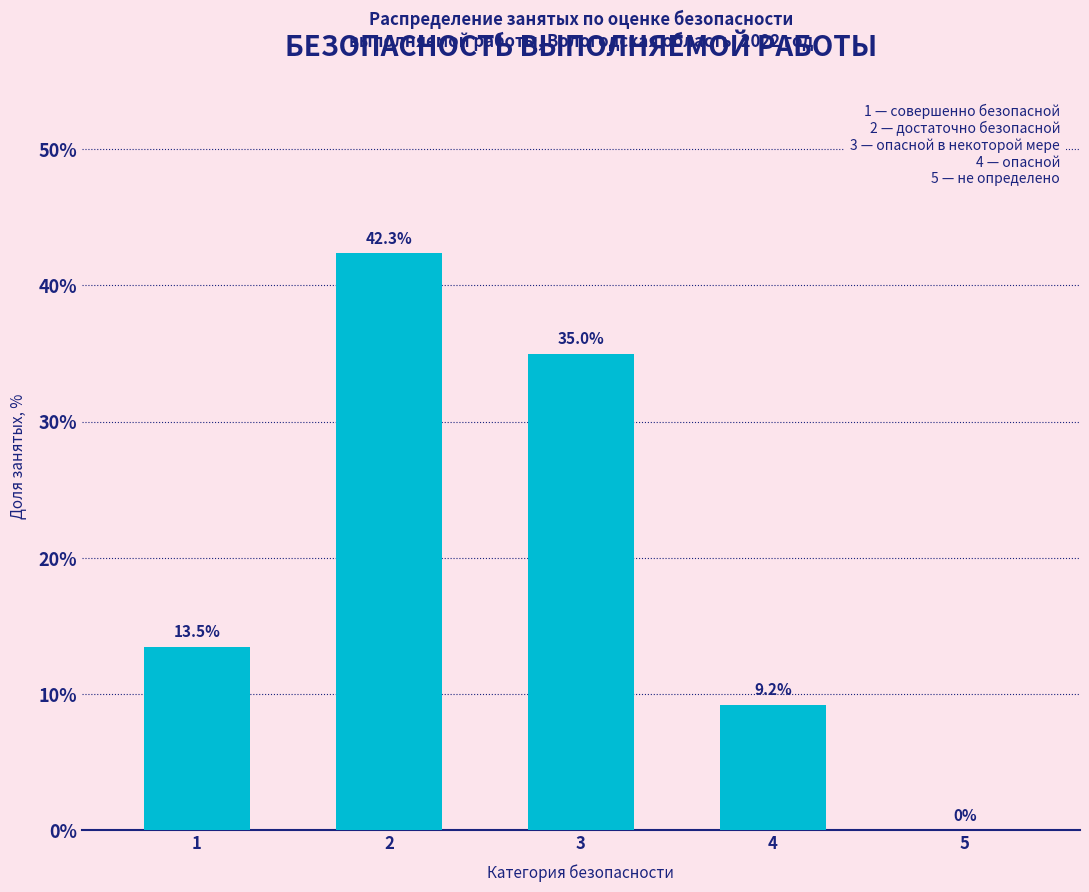

Reading right to left, transcribe all the data shown in this chart.

5=0.0	4=9.2	3=35.0	2=42.3	1=13.5